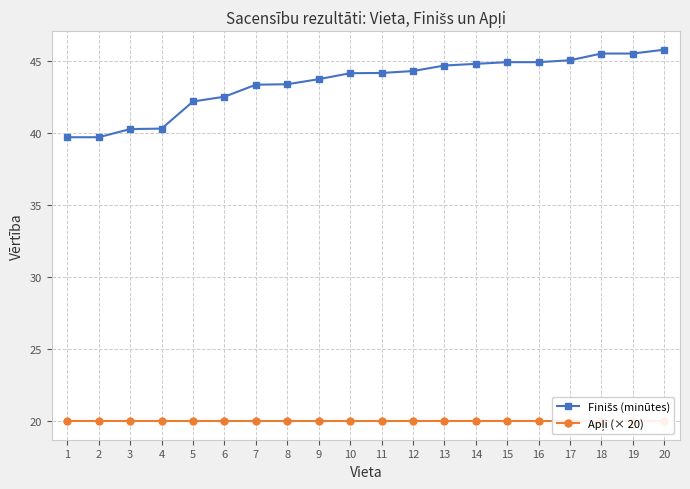

Which category has the lowest value in the Finišs (minūtes) series?

1